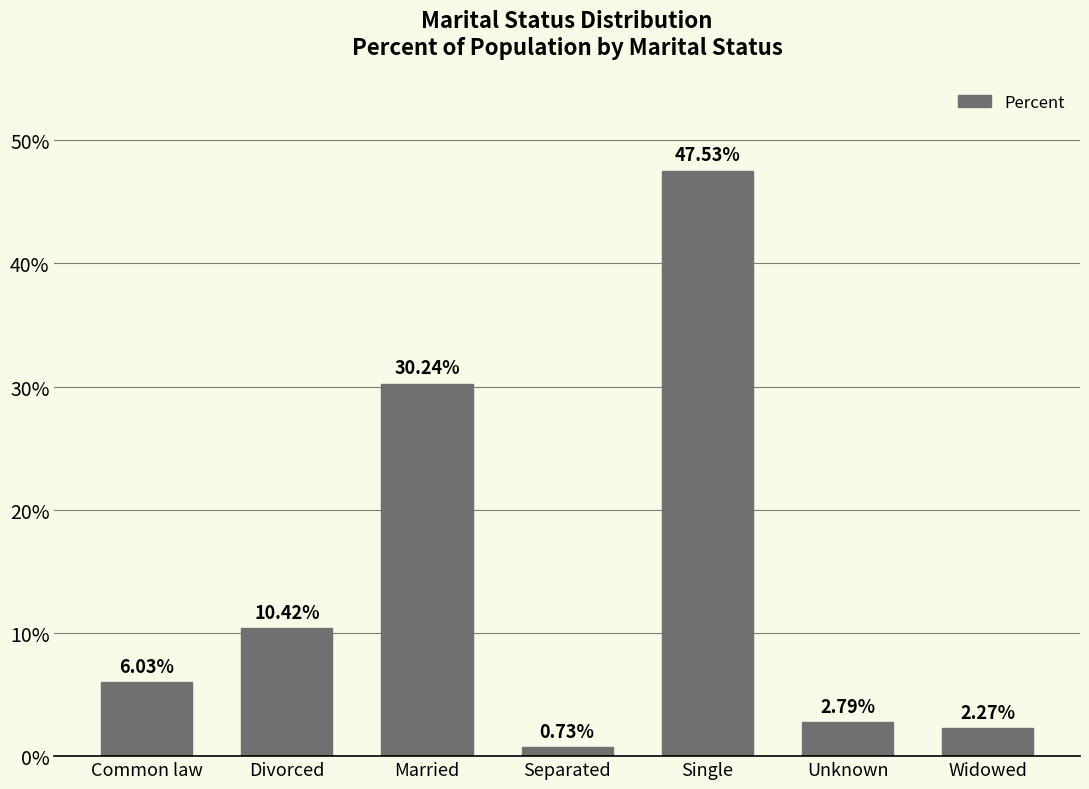

What is the value of the 1st bar from the left?

6.0